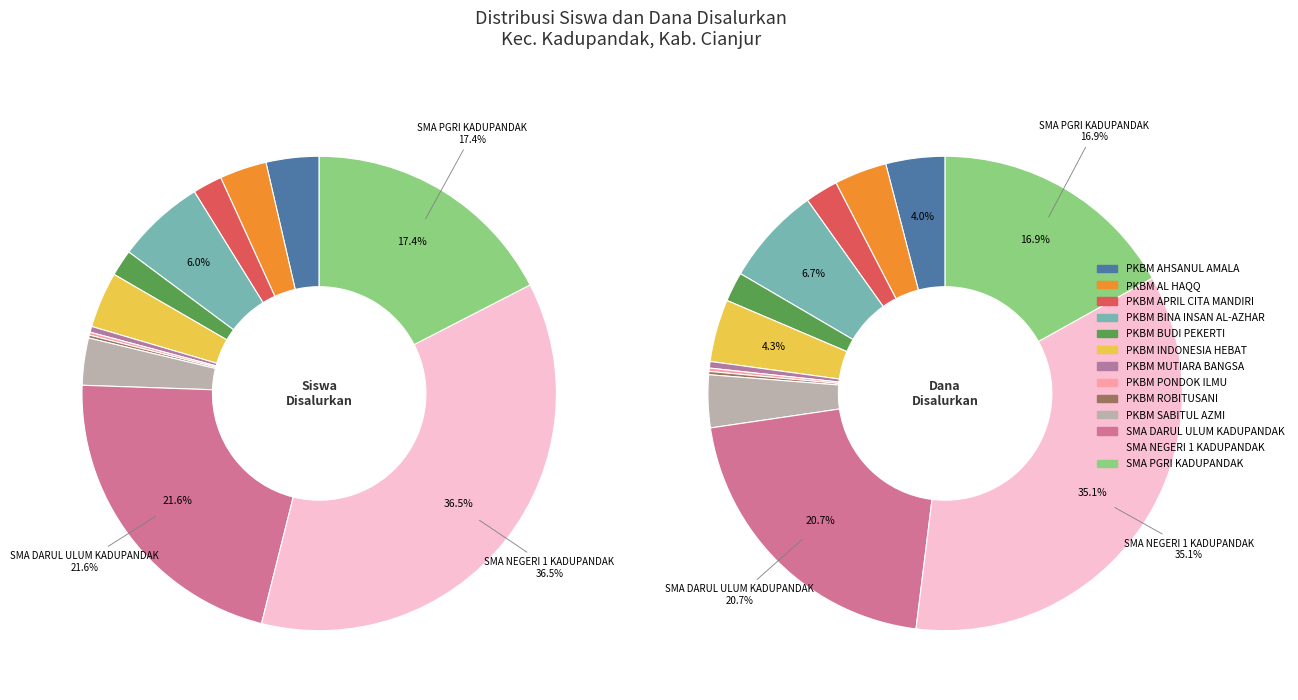

To the nearest percent, what percentage of the pie is SMA DARUL ULUM KADUPANDAK?

22%